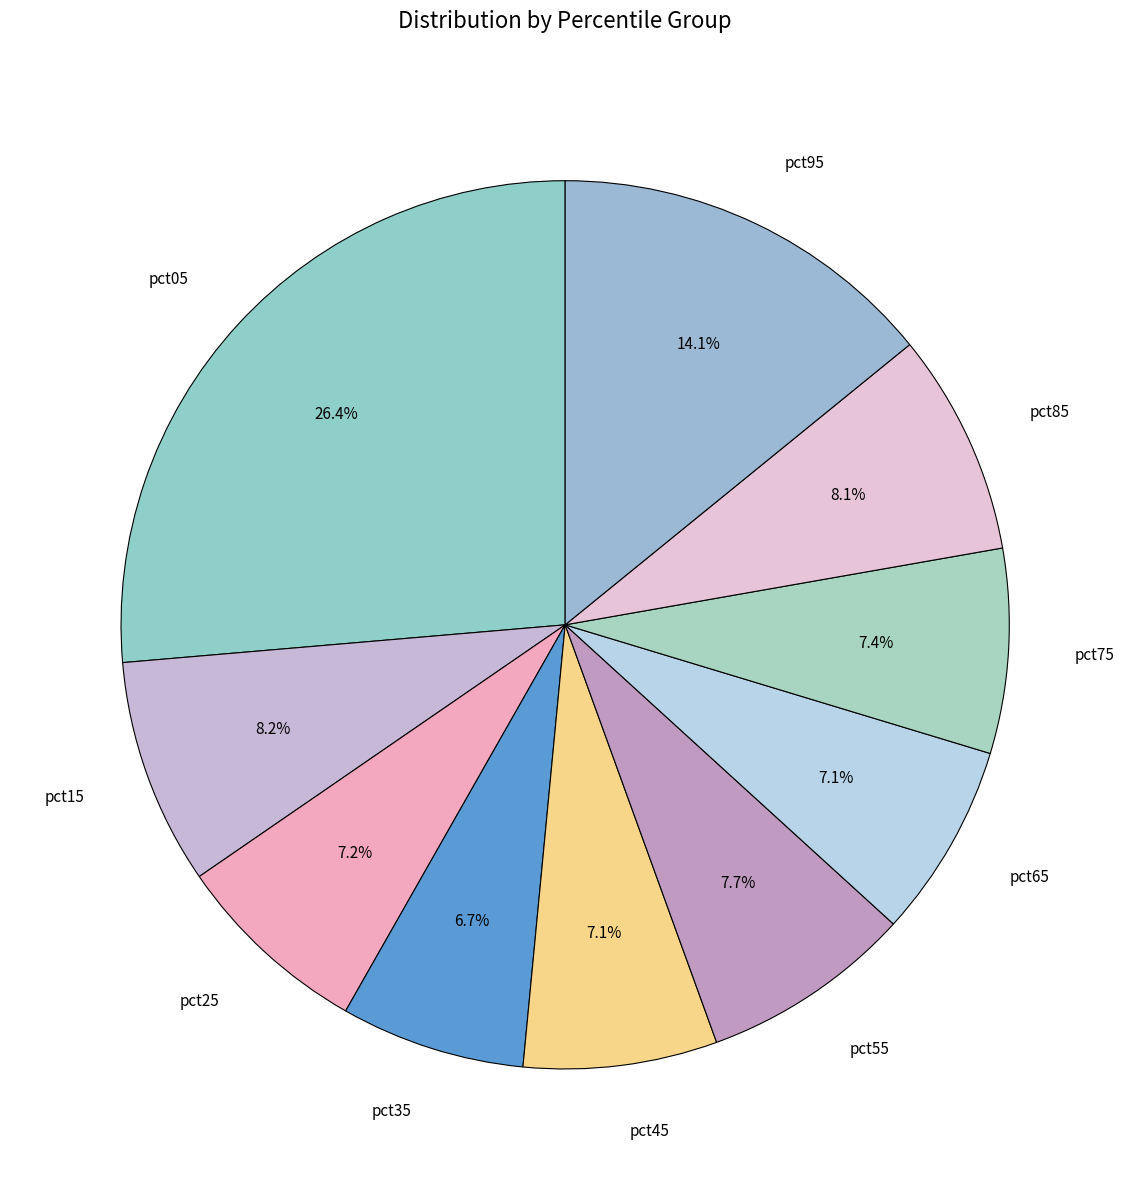

The pct15 slice represents 8% of the pie. True or false?

True